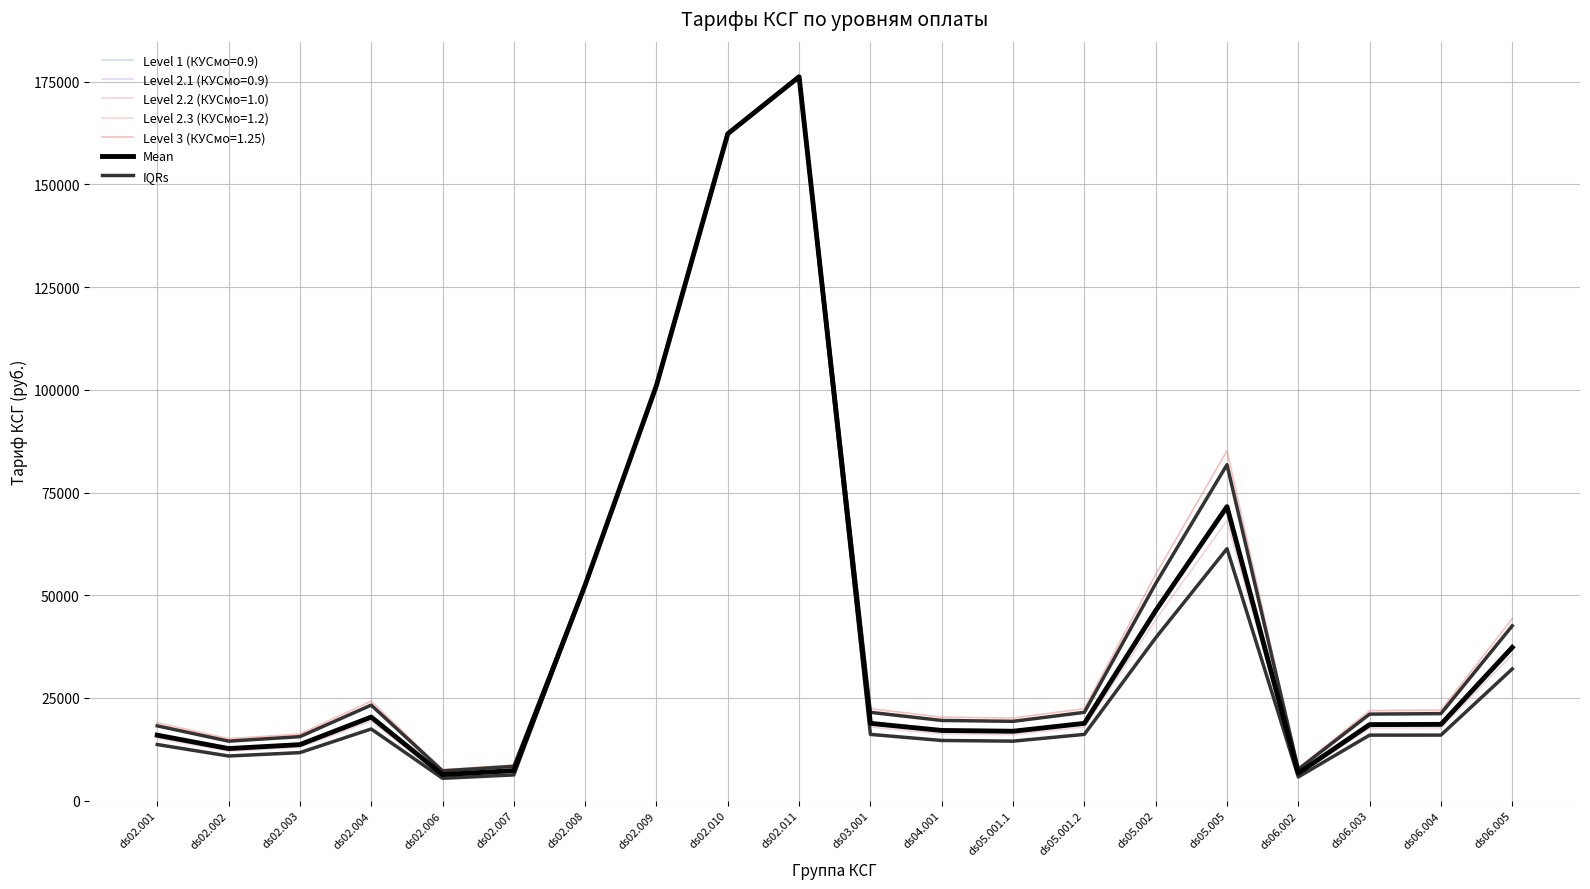

True or false: IQRs has more than 1 interior local peaks.

True